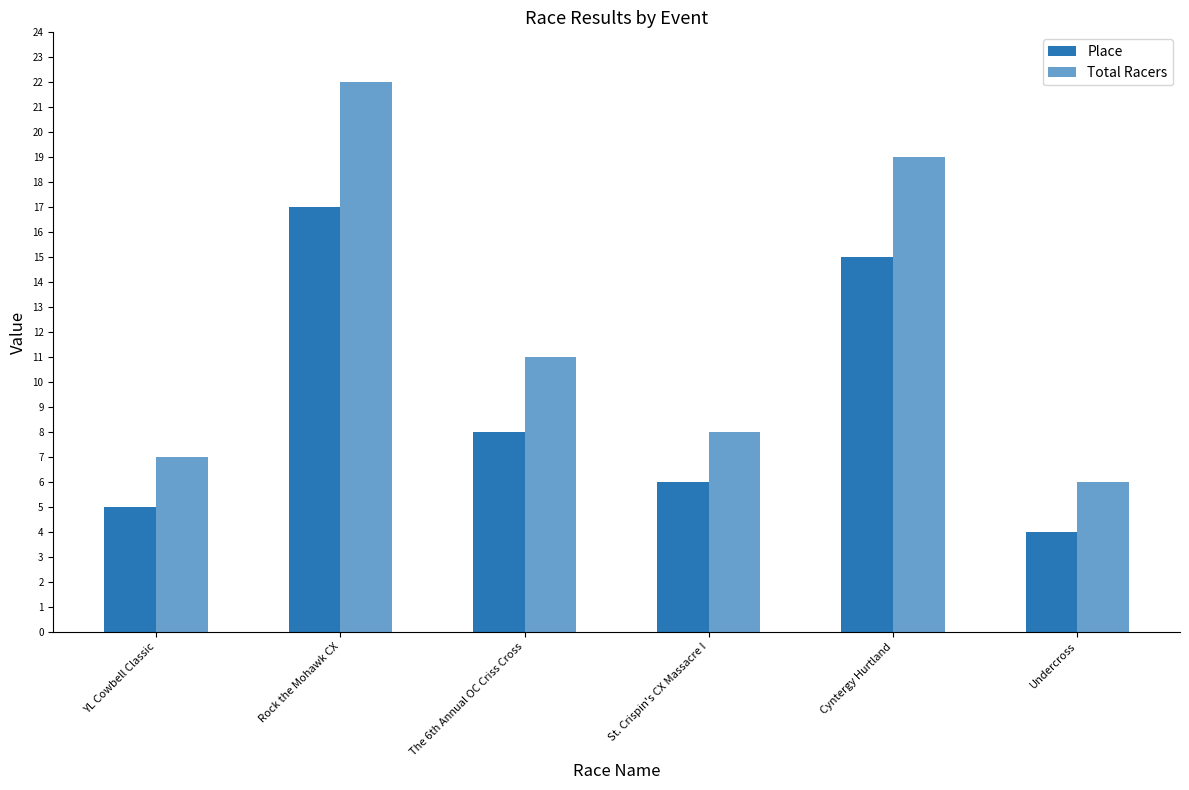

What is the highest value of the Total Racers series?

22